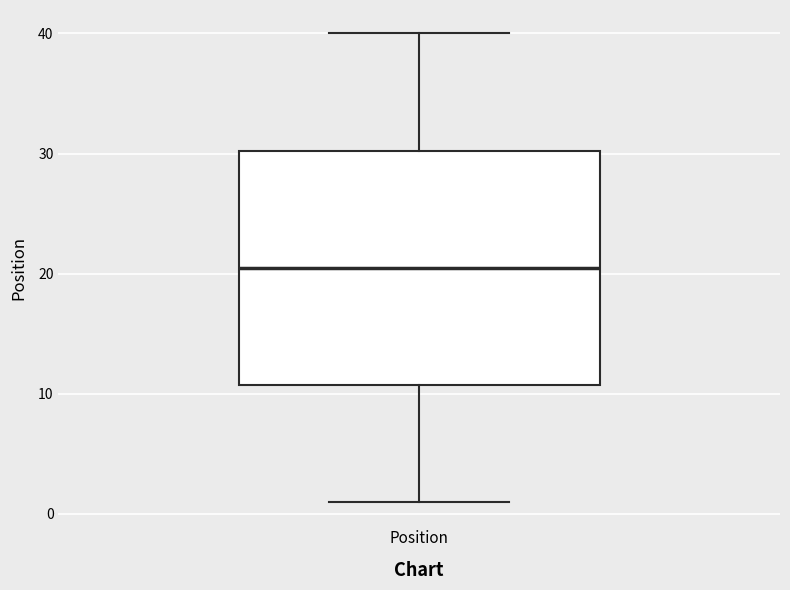

Where is the upper edge of the box for Position on the y-axis? The values are not printed on the chart, so give them approximately, as read against the axis.

30